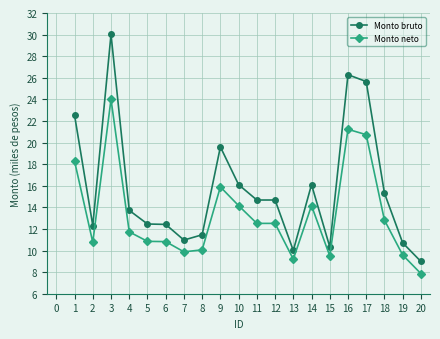

How many series are shown in this chart?

2